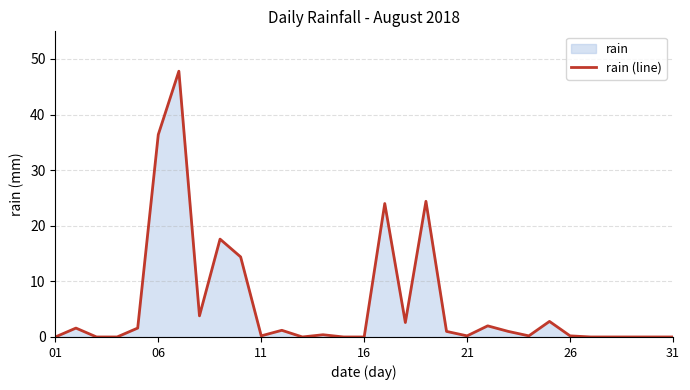

Which has a higher value, 22 or 13?

22